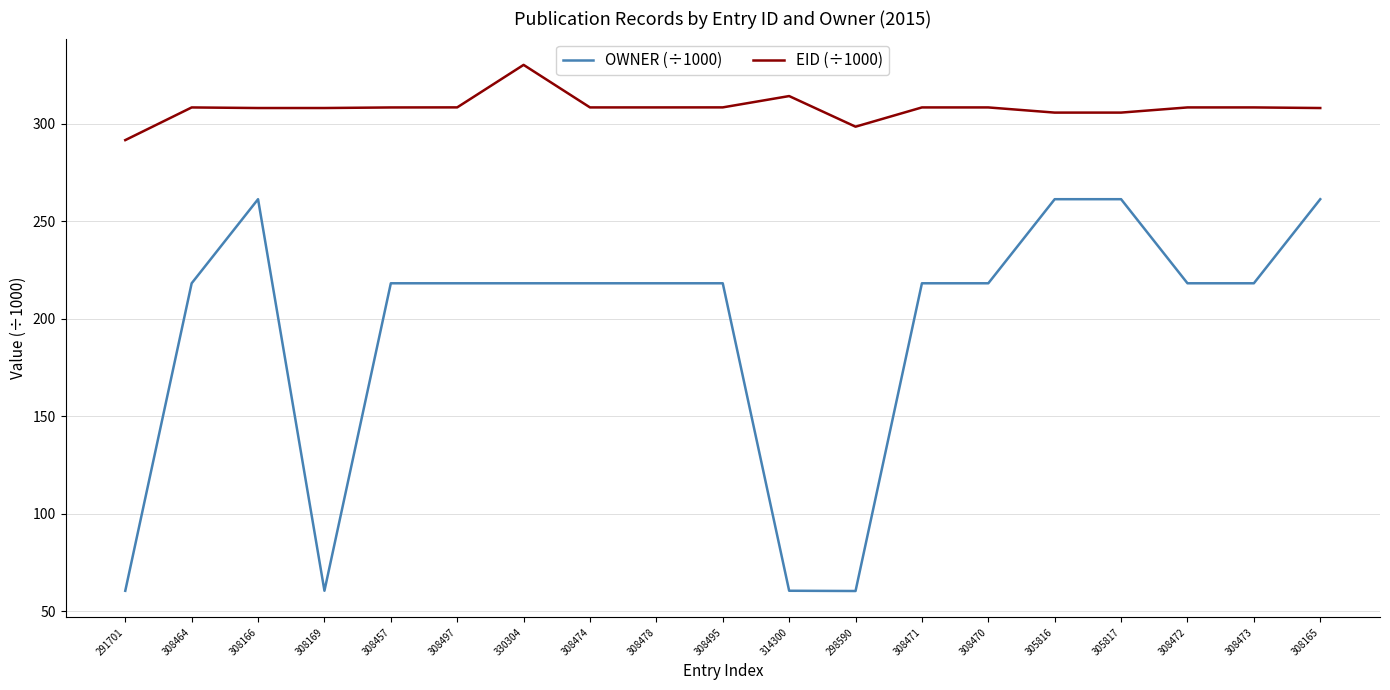

The OWNER (÷1000) series shows 61.2 at 308166. True or false?

False